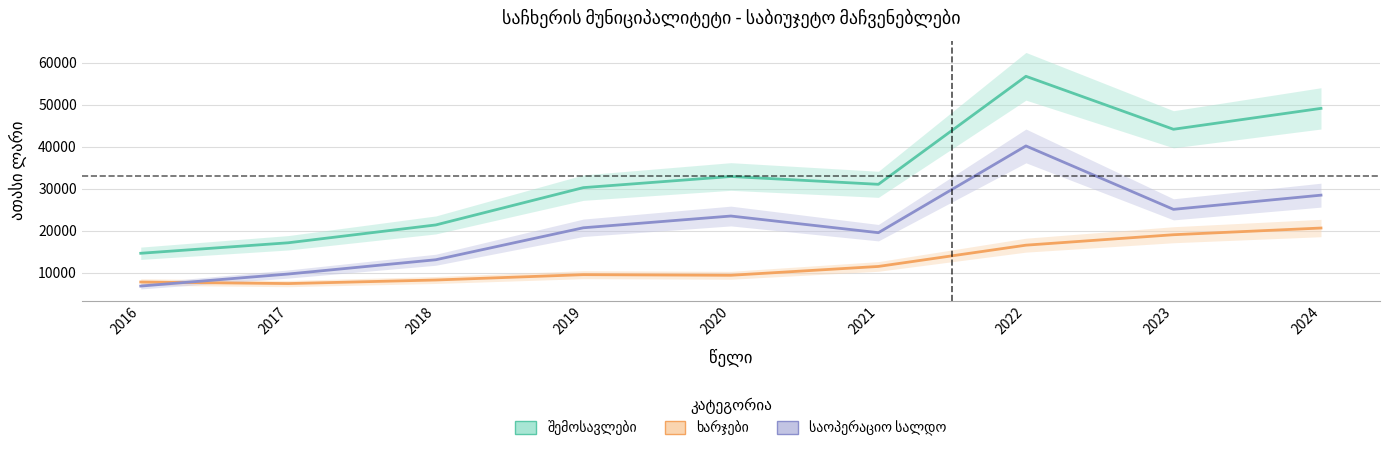

Does the chart display data point markers on the line(s)?

No